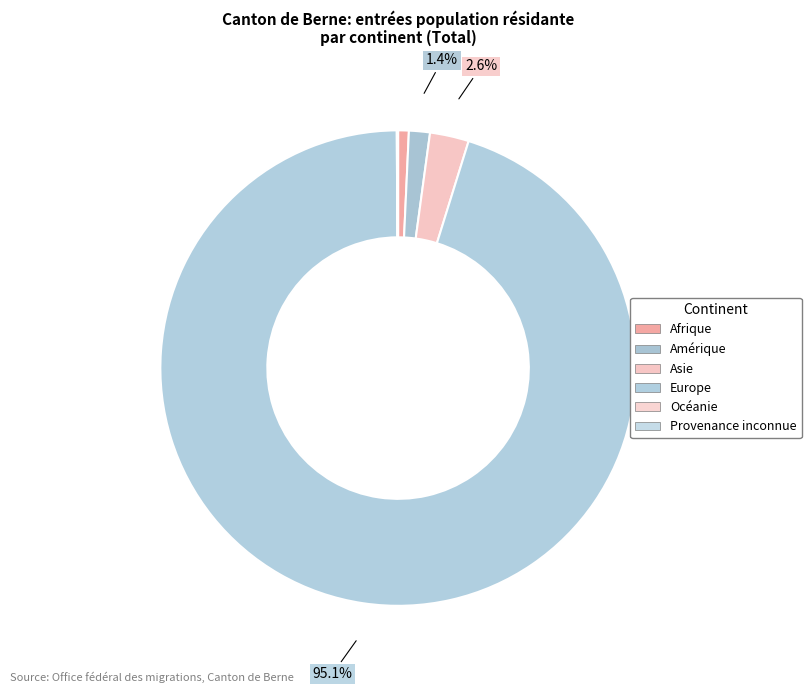

To the nearest percent, what is the difference between the largest and smallest slice percentages?

95%